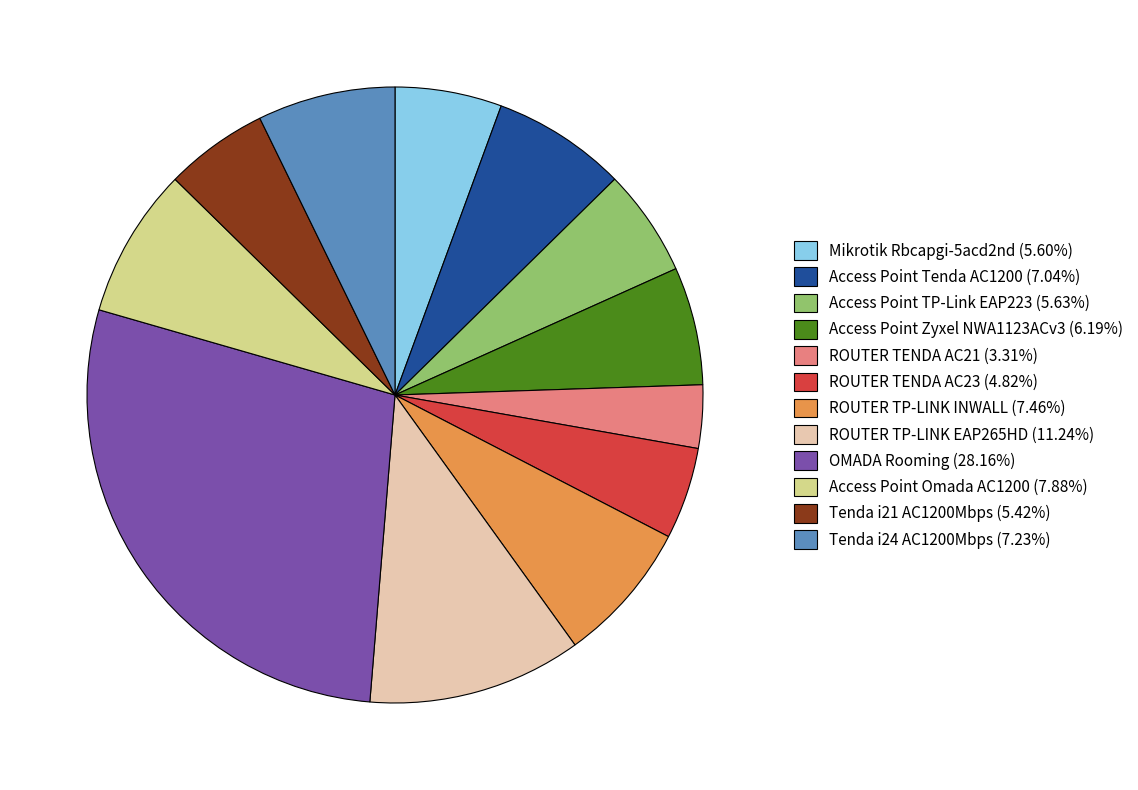

Approximately how many times larger is the value at ROUTER TP-LINK EAP265HD (11.24%) compared to Tenda i21 AC1200Mbps (5.42%)?

2.1